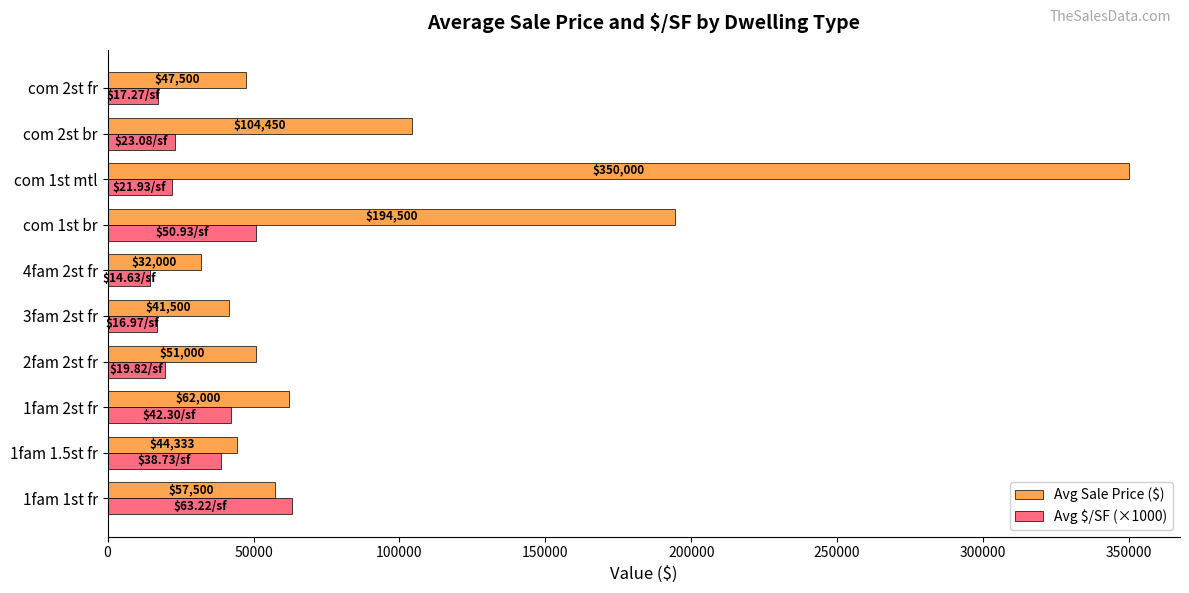

What is the sum of the Avg $/SF (×1000) values at 1fam 1.5st fr and com 2st fr?

56000